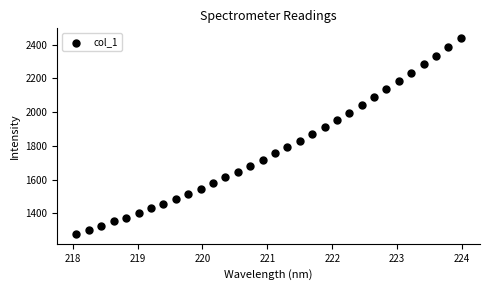

What is the range of Y values (max minus min)?

1161.7